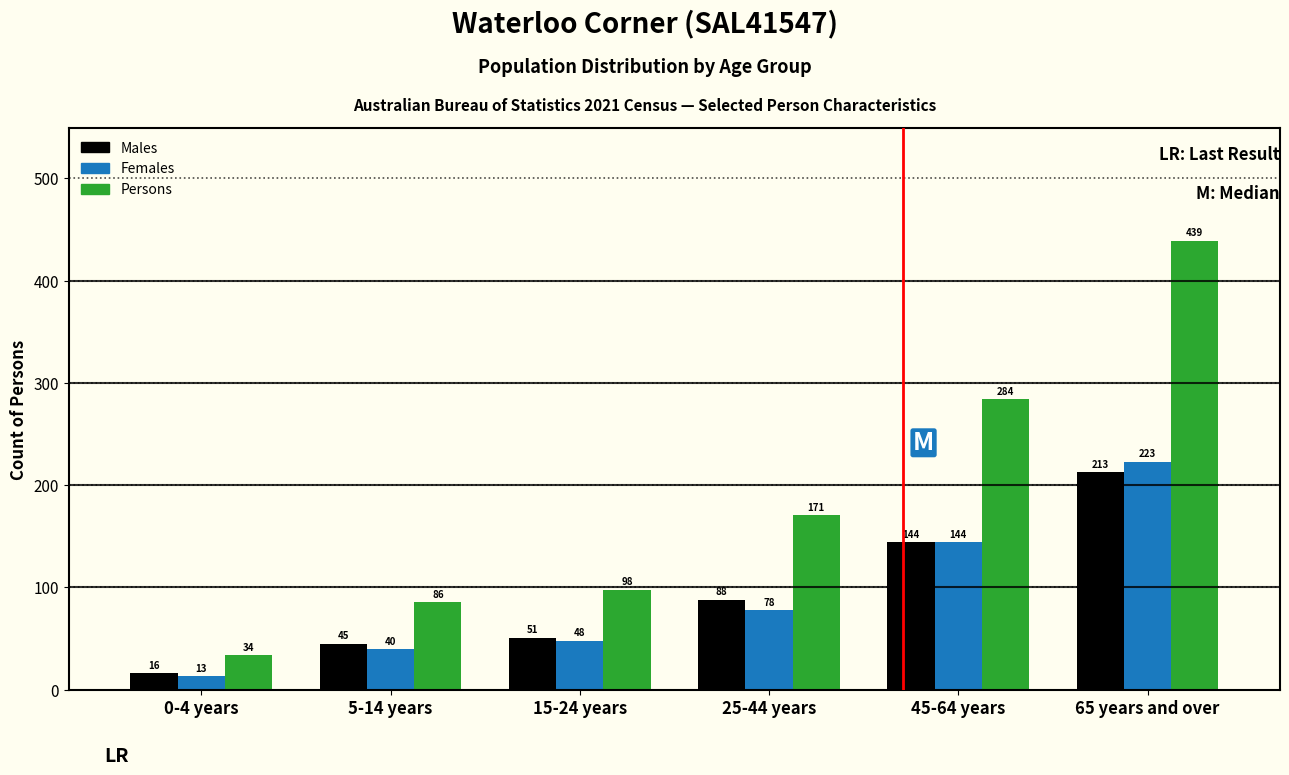

Reading left to right, list all the values displayed in this chart.

Males: 16	45	51	88	144	213
Females: 13	40	48	78	144	223
Persons: 34	86	98	171	284	439